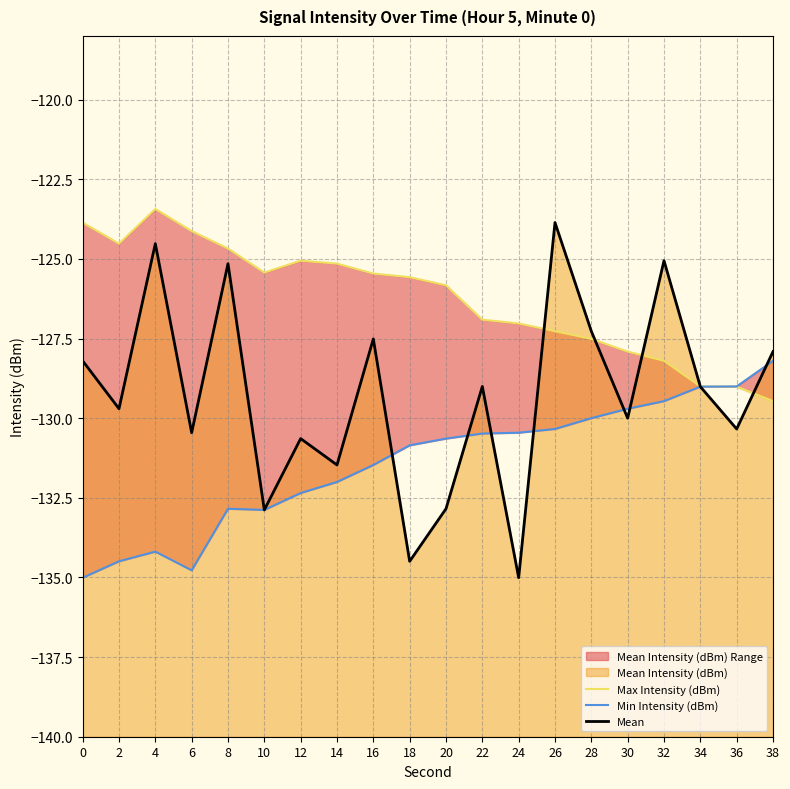

Between which two adjacent categories do Mean and Min Intensity (dBm) first intersect?

16 and 18